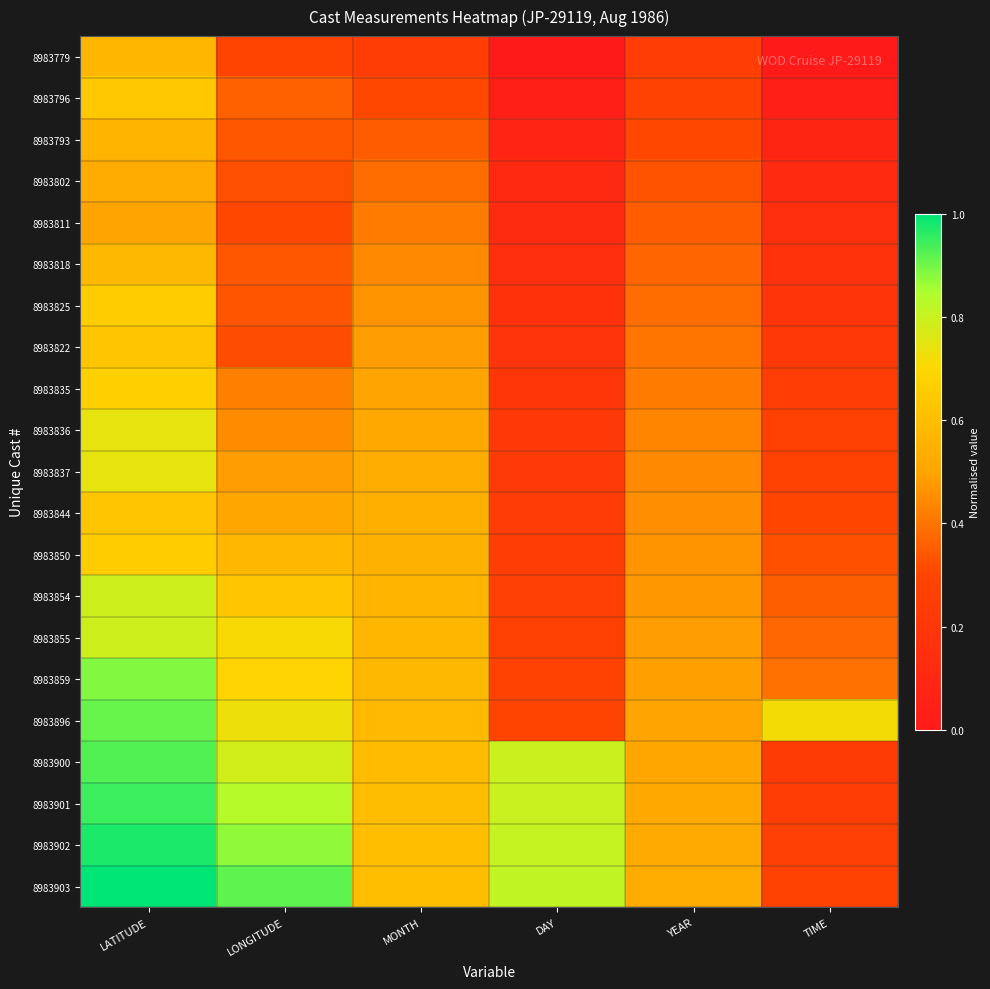

Count the number of categories in the chart.

6